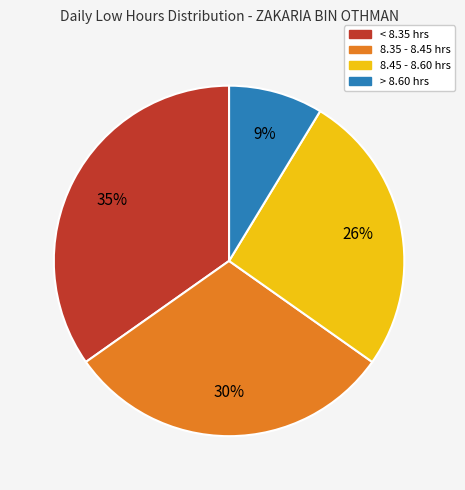

True or false: > 8.60 hrs accounts for 9% of the total.

True